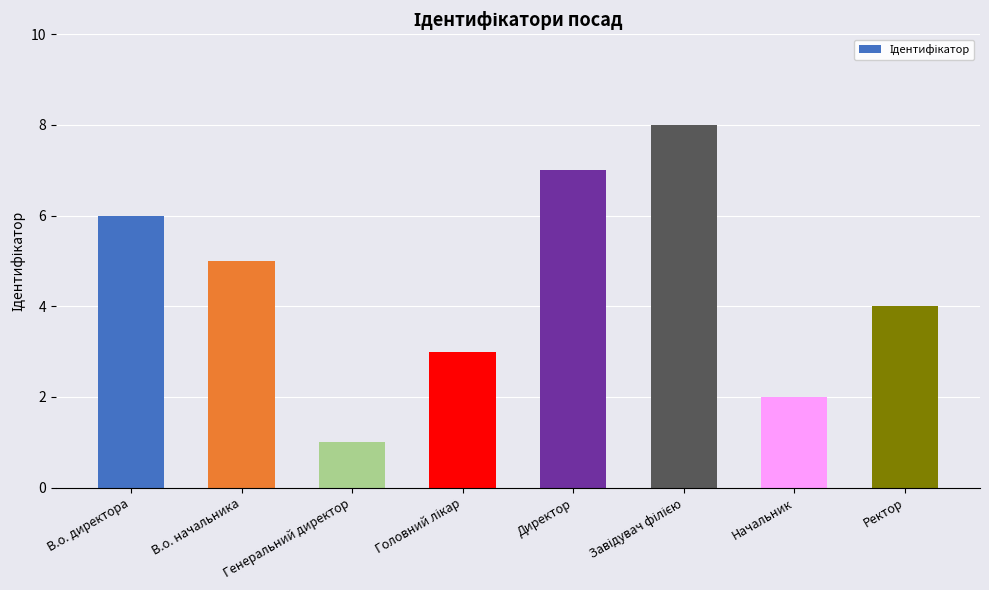

What is the sum of the values at Ректор and Генеральний директор?

5